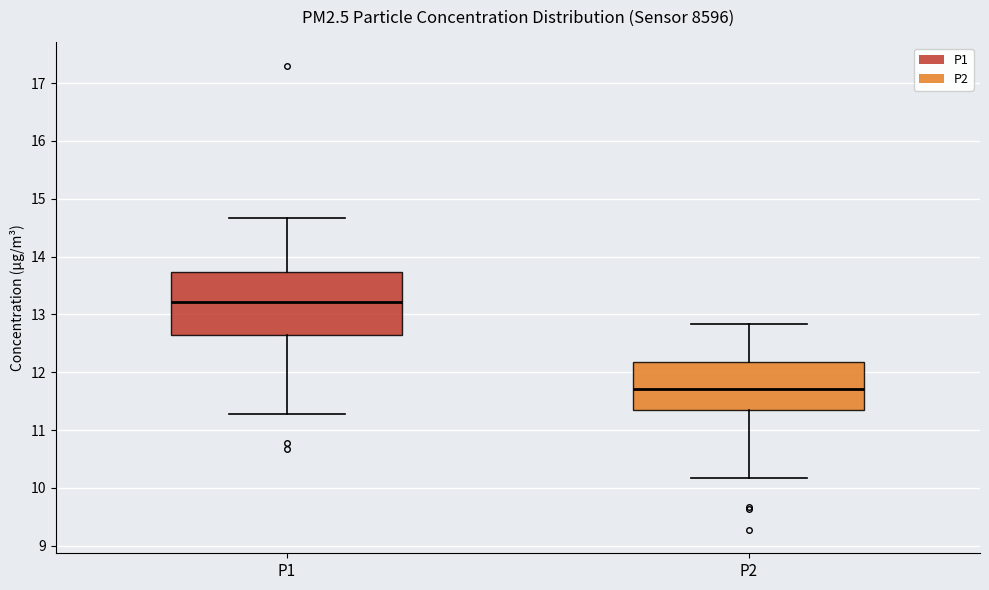

Where does the upper whisker of the box for P2 end on the y-axis? The values are not printed on the chart, so give them approximately, as read against the axis.

12.8